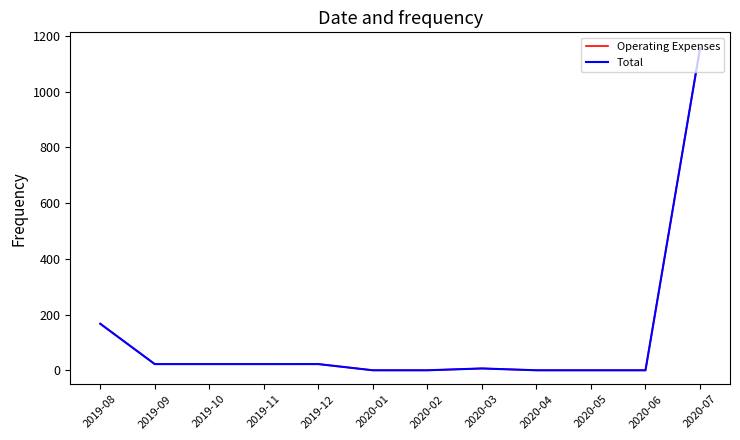

How many lines are shown in the chart?

2